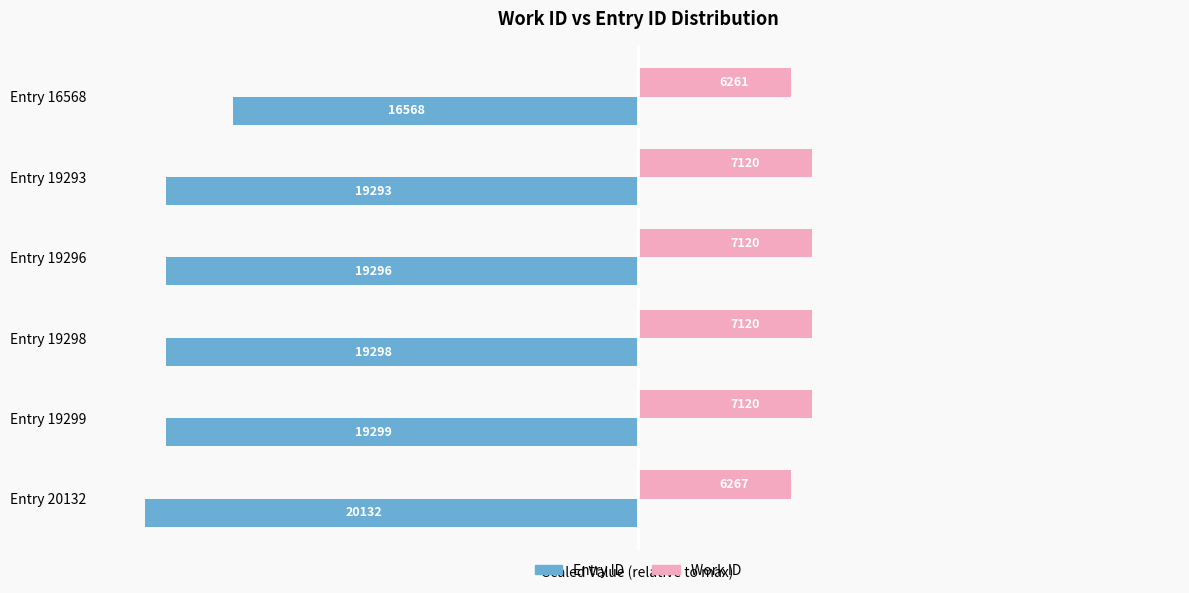

Reading right to left, what are all the values shown in this chart?

Entry ID: -100.0	-95.9	-95.9	-95.8	-95.8	-82.3
Work ID: 31.1	35.4	35.4	35.4	35.4	31.1